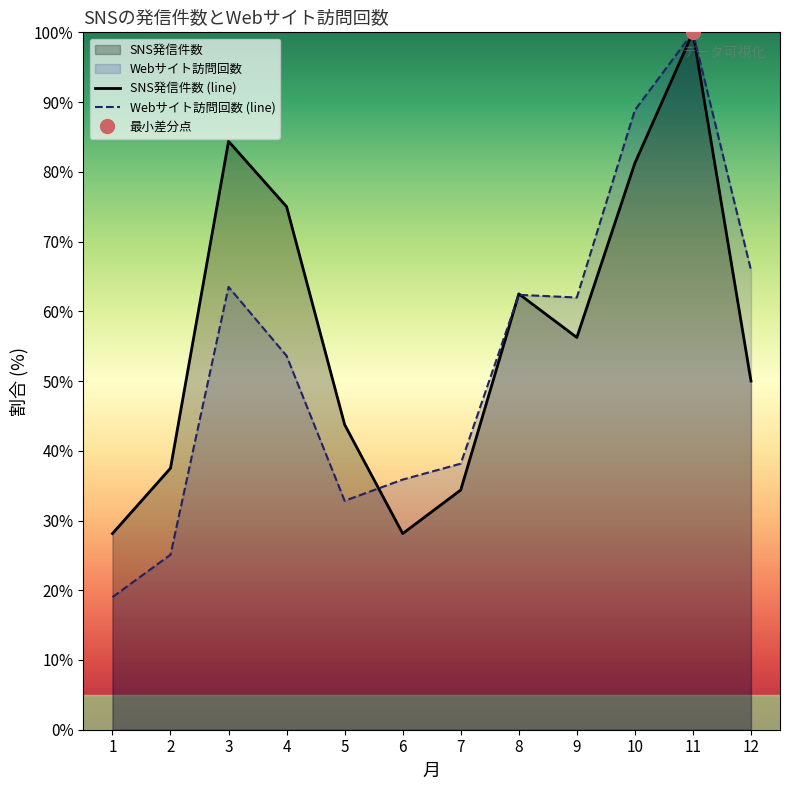

What is the average value of the Webサイト訪問回数 series?

53.9